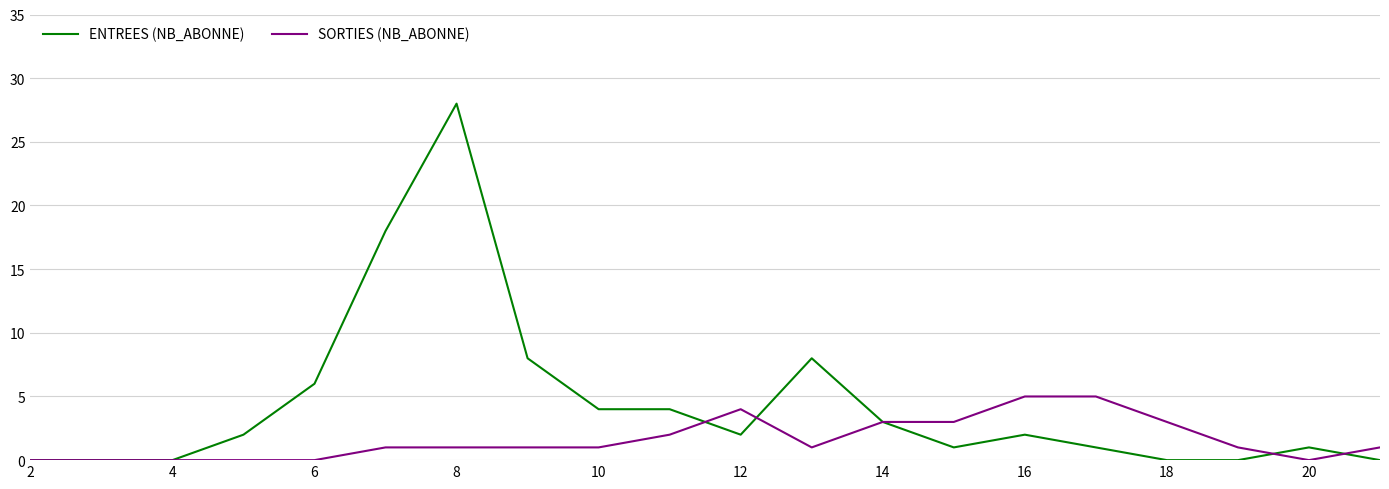

True or false: ENTREES (NB_ABONNE) and SORTIES (NB_ABONNE) intersect in this chart.

True